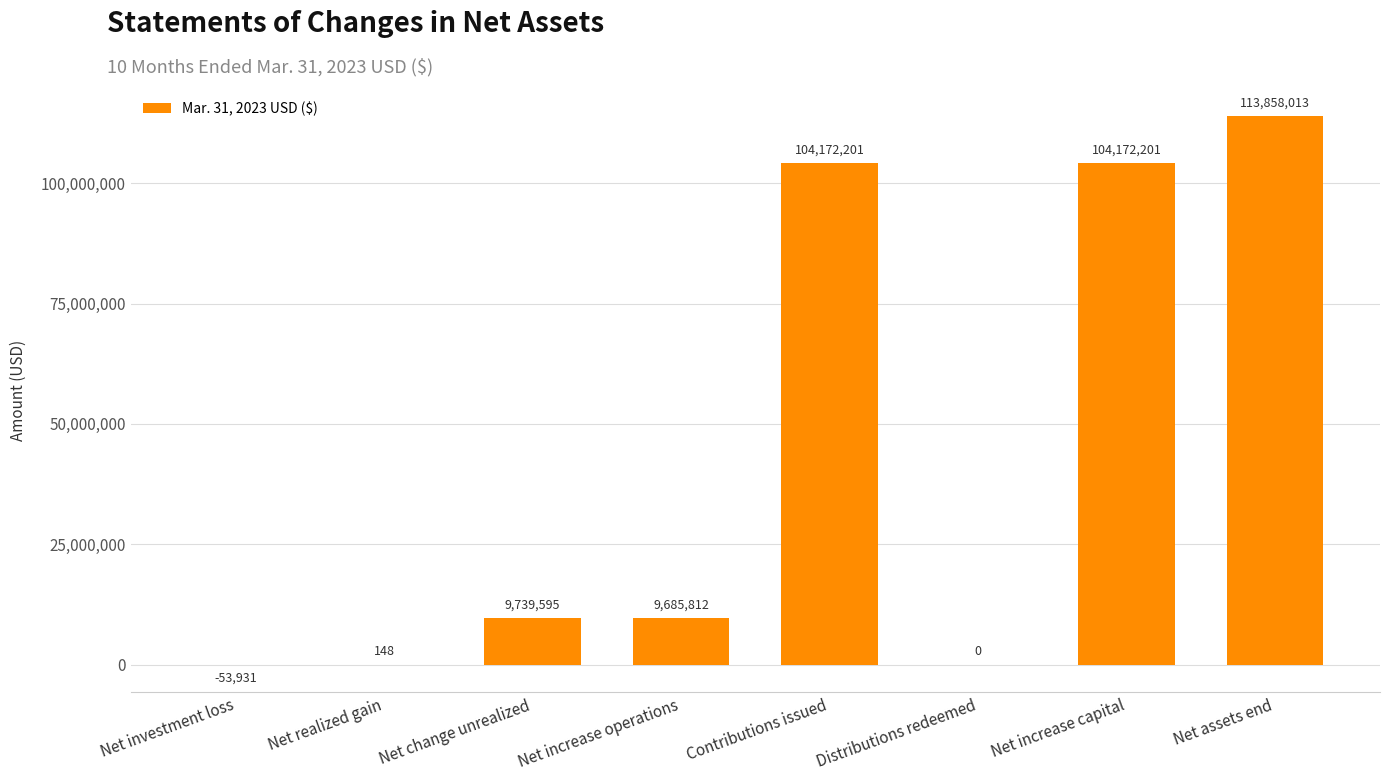

True or false: the data shows 0 at Distributions redeemed.

True